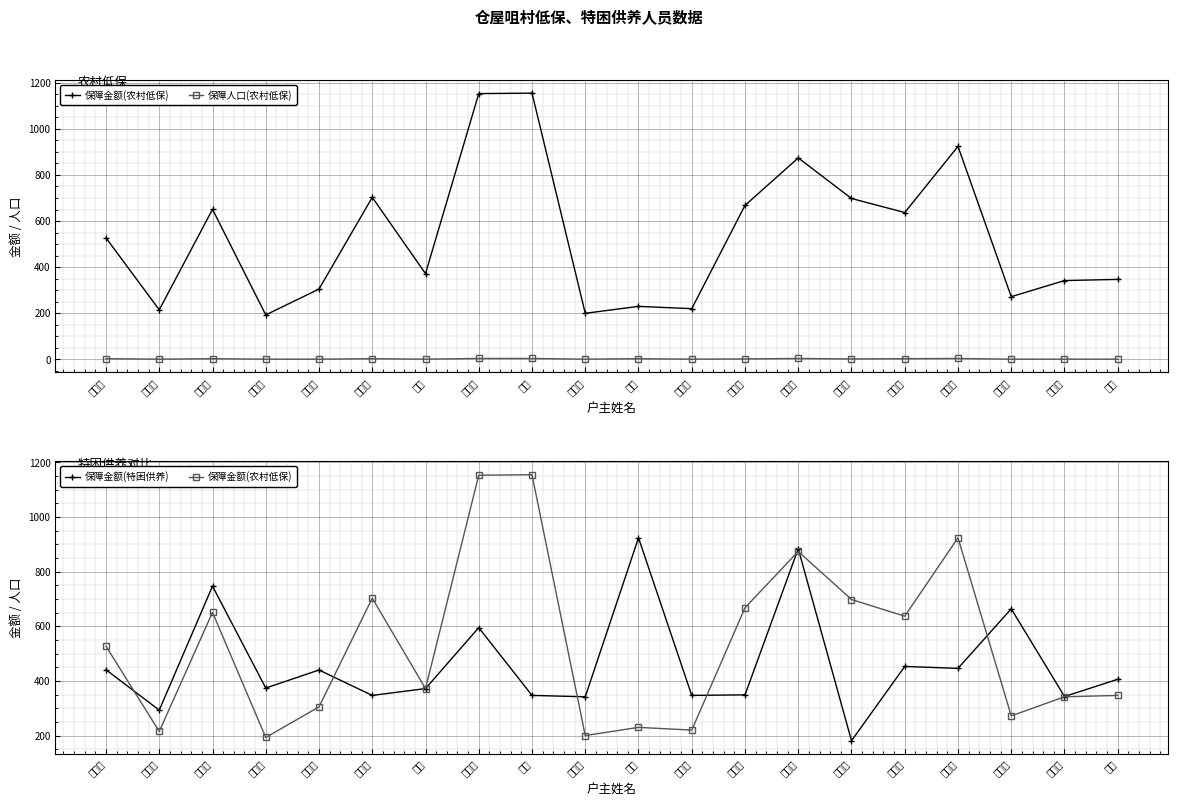

What is the label of the 20th point from the right?

汪振常